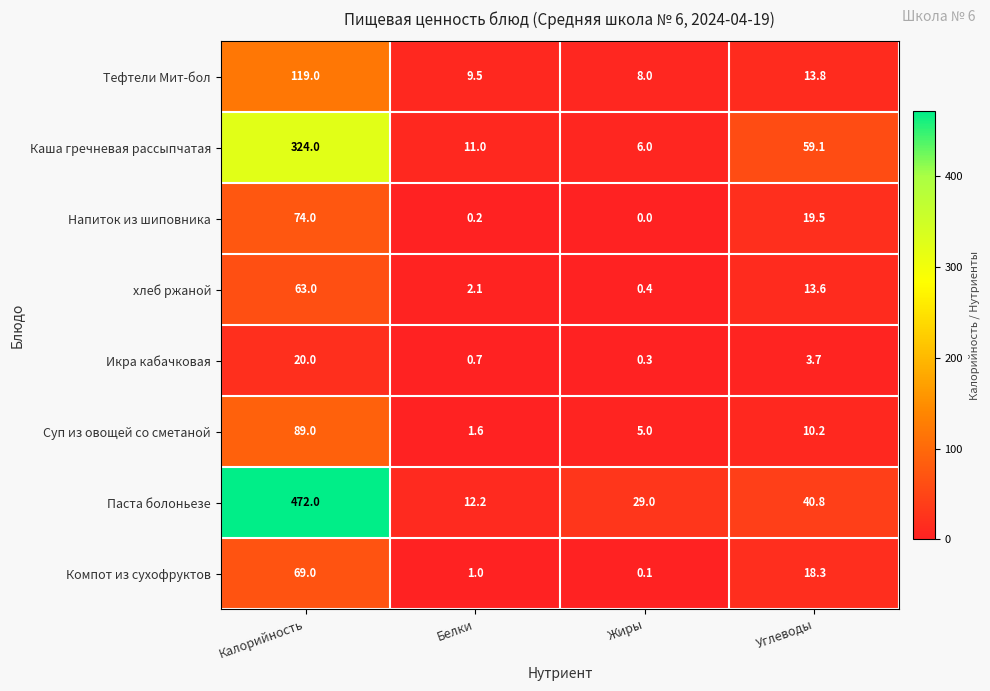

What is the sum of the Икра кабачковая values at Жиры and Углеводы?

4.0